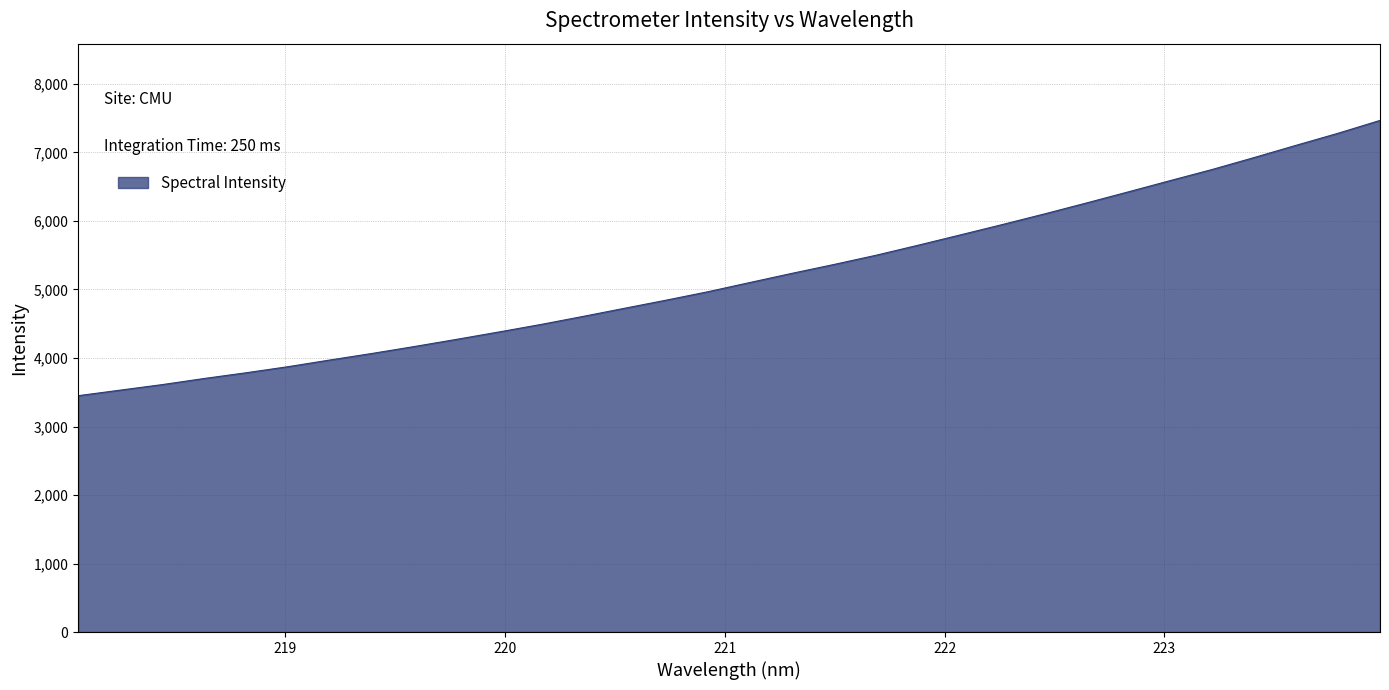

What is the minimum value shown in the chart?

3449.9